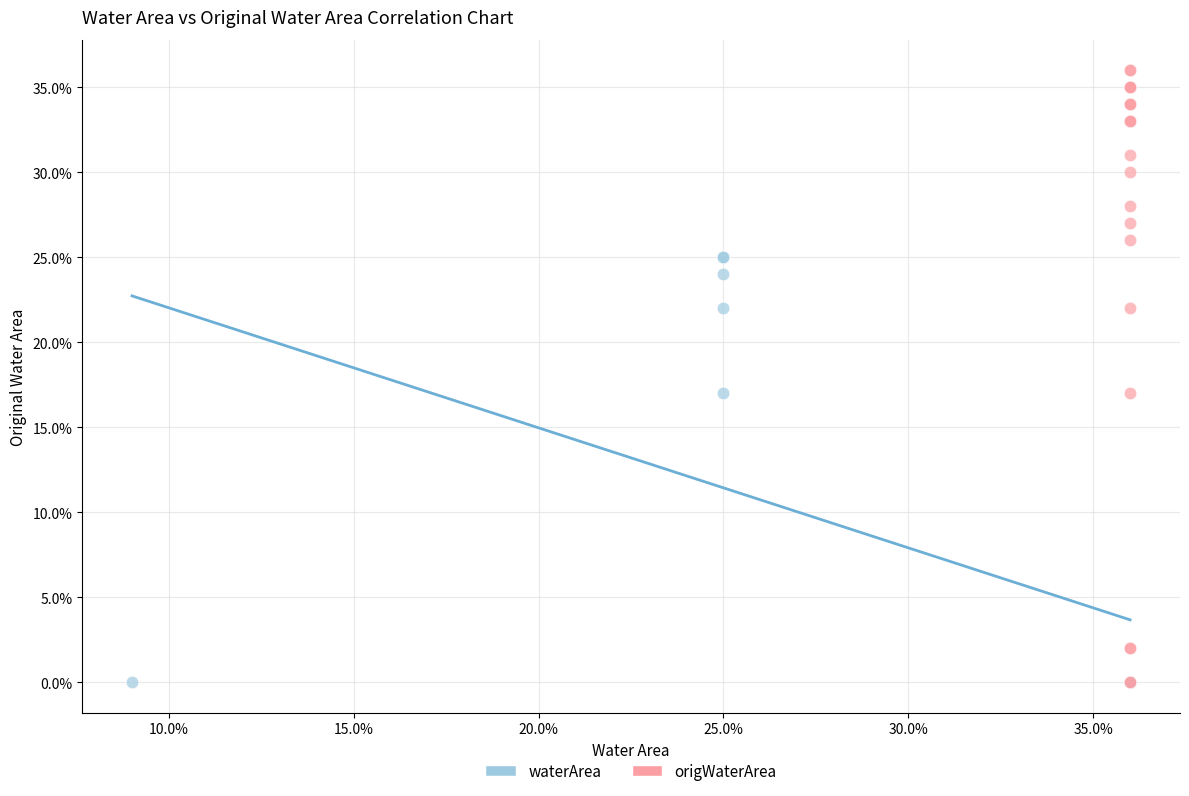

What are all the series names shown in the legend?

waterArea, origWaterArea